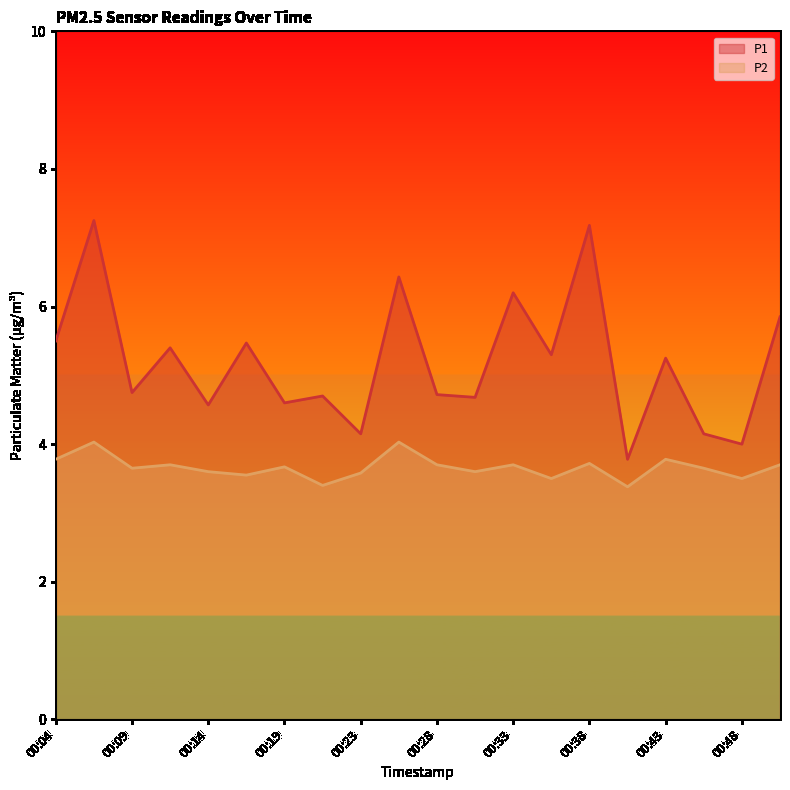

Does the chart have visible grid lines?

No